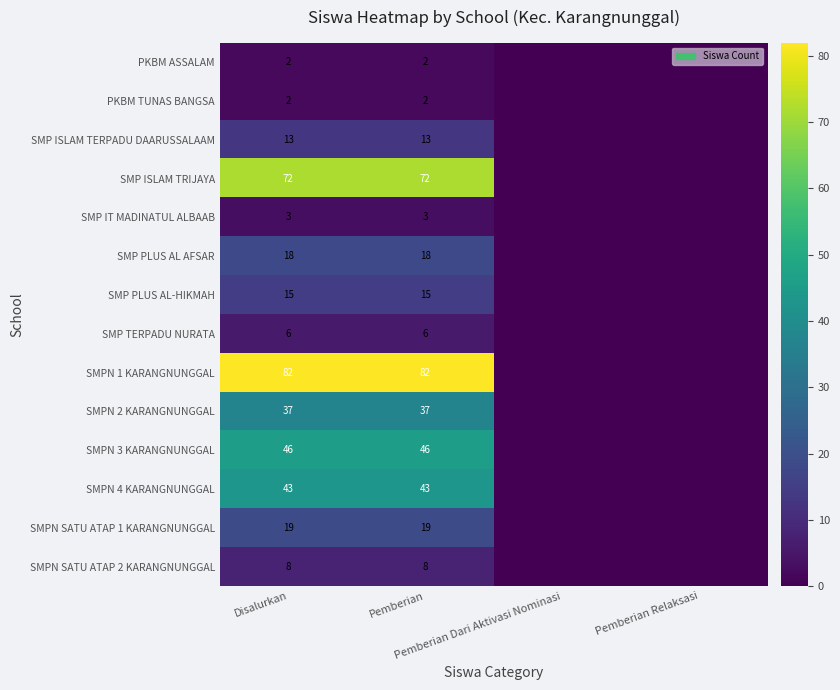

What is the average value of the SMP TERPADU NURATA series?

3